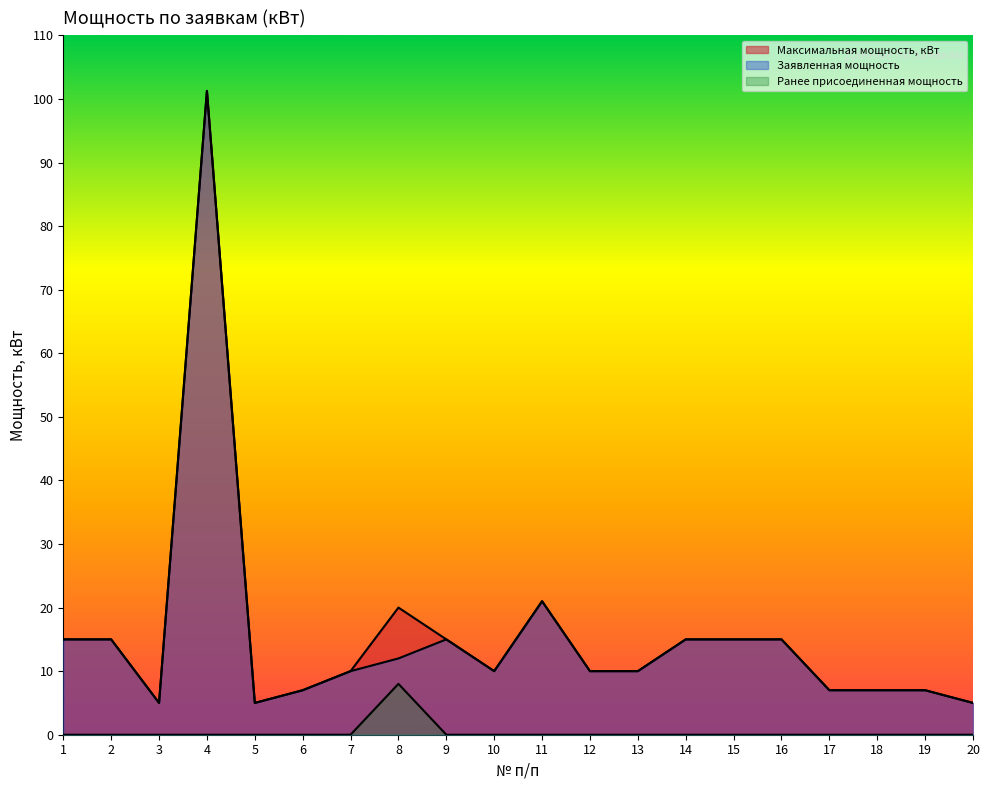

Which series has the largest total across all categories?

Максимальная мощность, кВт